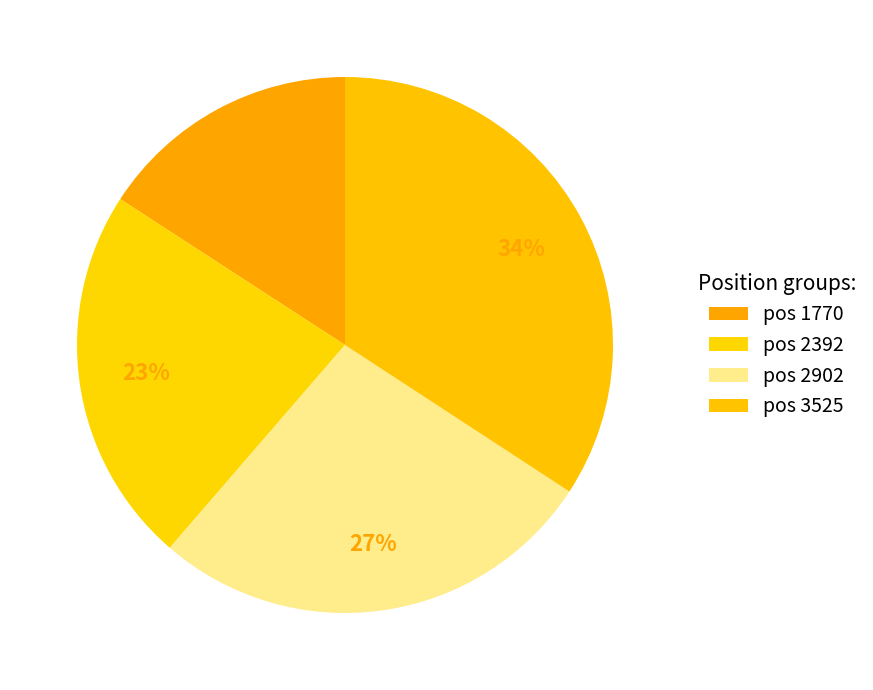

Count the number of slices in the pie.

4